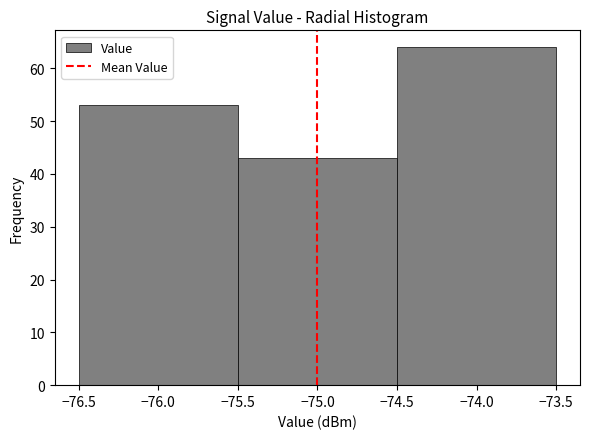

Reading left to right, list every bar in this chart as the range it spans on the x-axis followed by its height. The values are not printed on the chart, so give them approximately, as read against the axis.

-76.5 to -75.5: 53
-75.5 to -74.5: 43
-74.5 to -73.5: 64